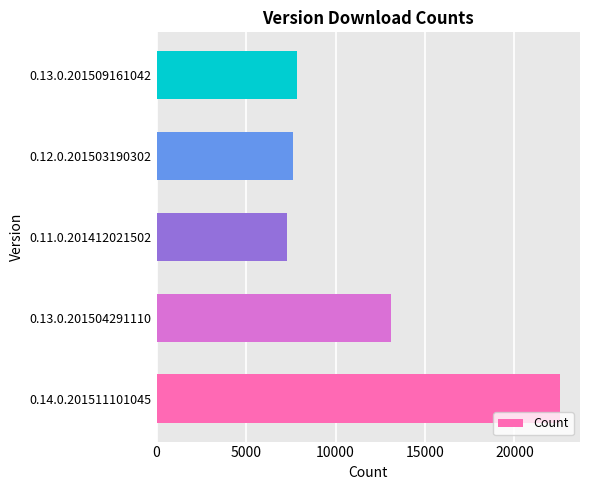

What is the difference between the second highest and second lowest values?

5518